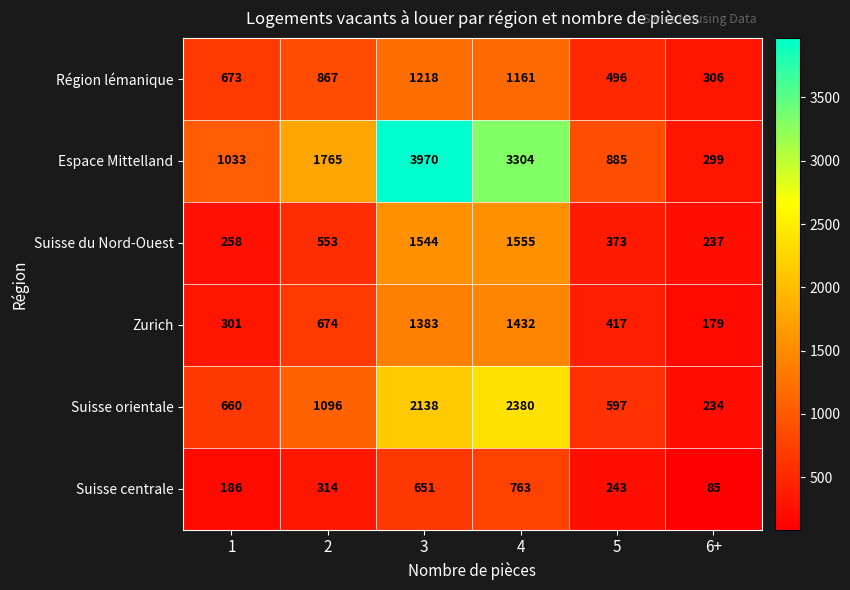

How many data points does each series have?

6